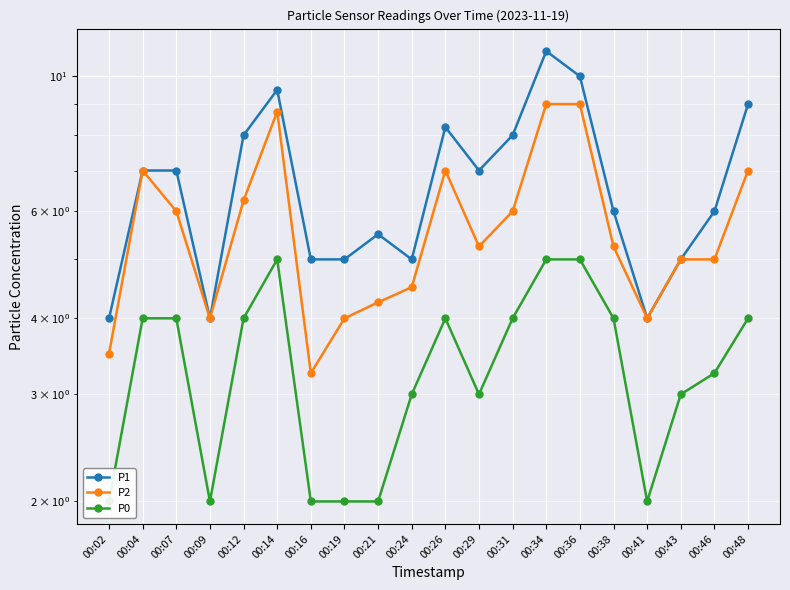

True or false: P2 has more than 1 interior local peaks.

True